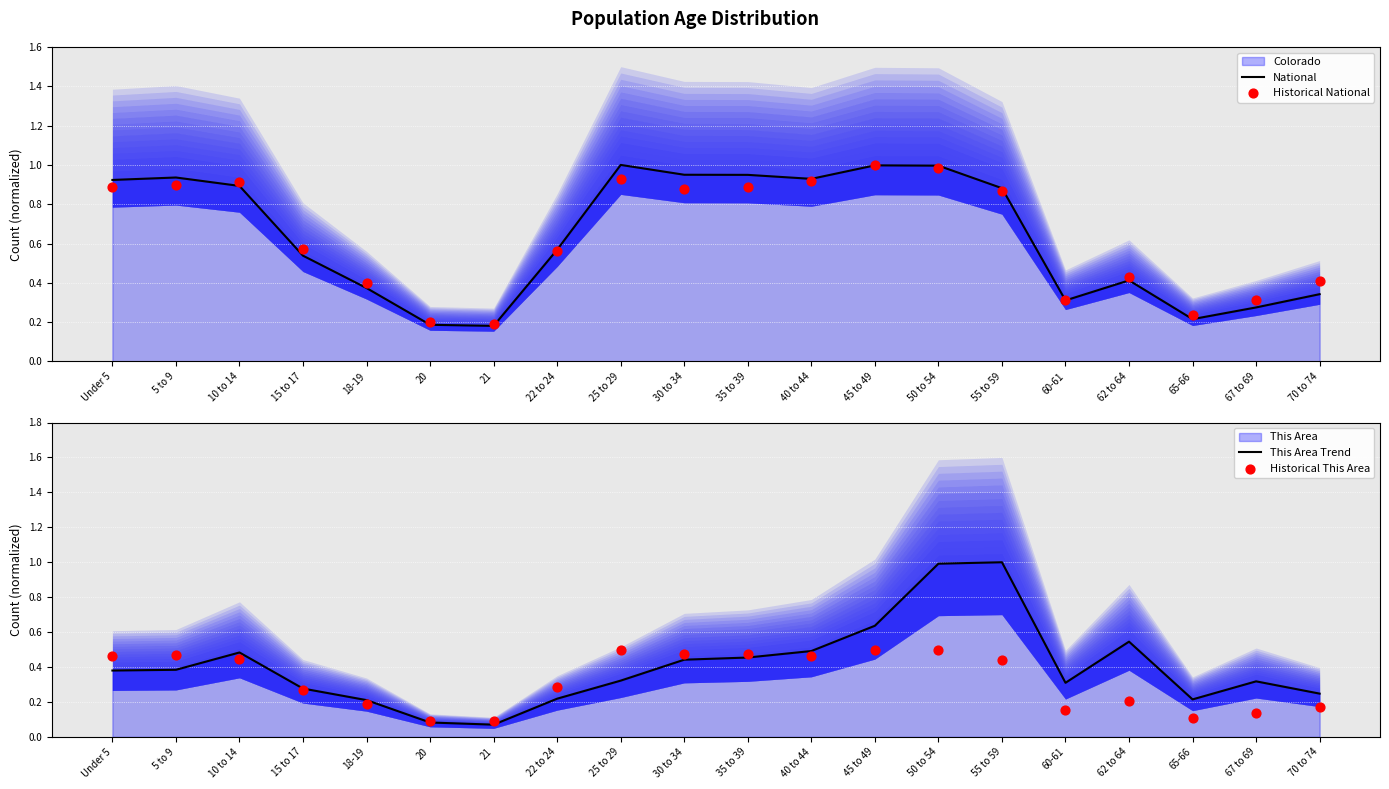

At which category is the sum across all series the highest?

50 to 54